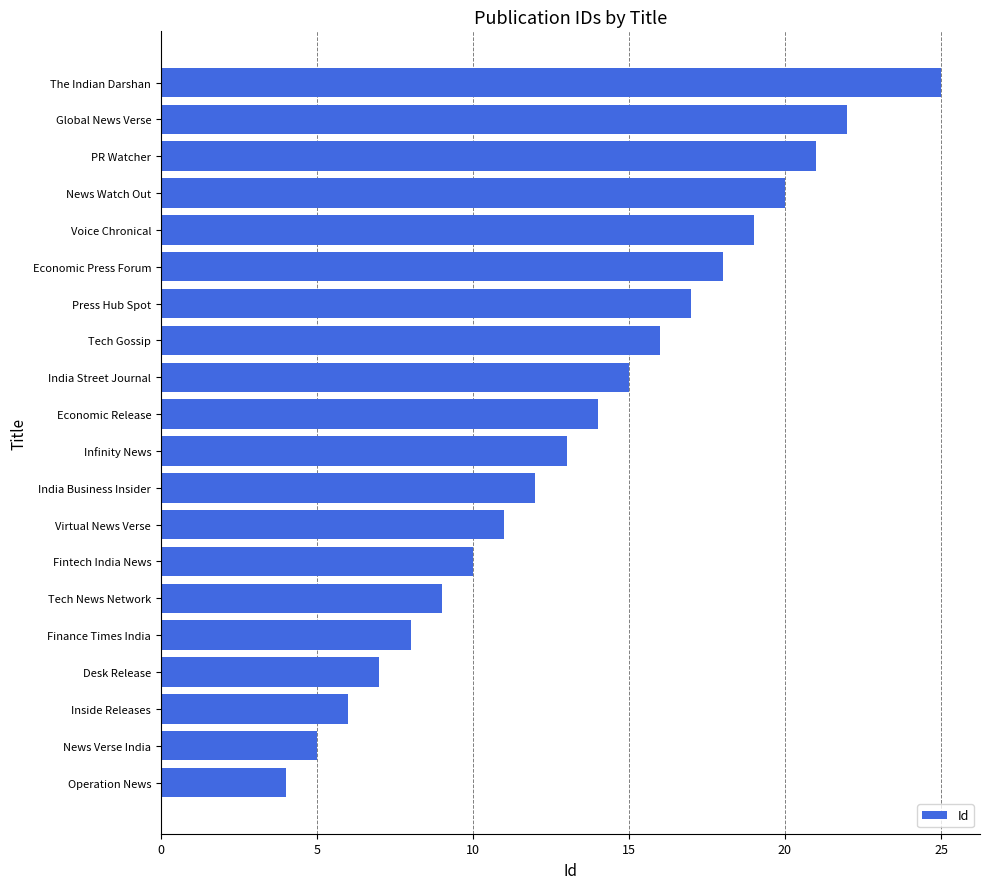

What is the smallest value displayed?

4